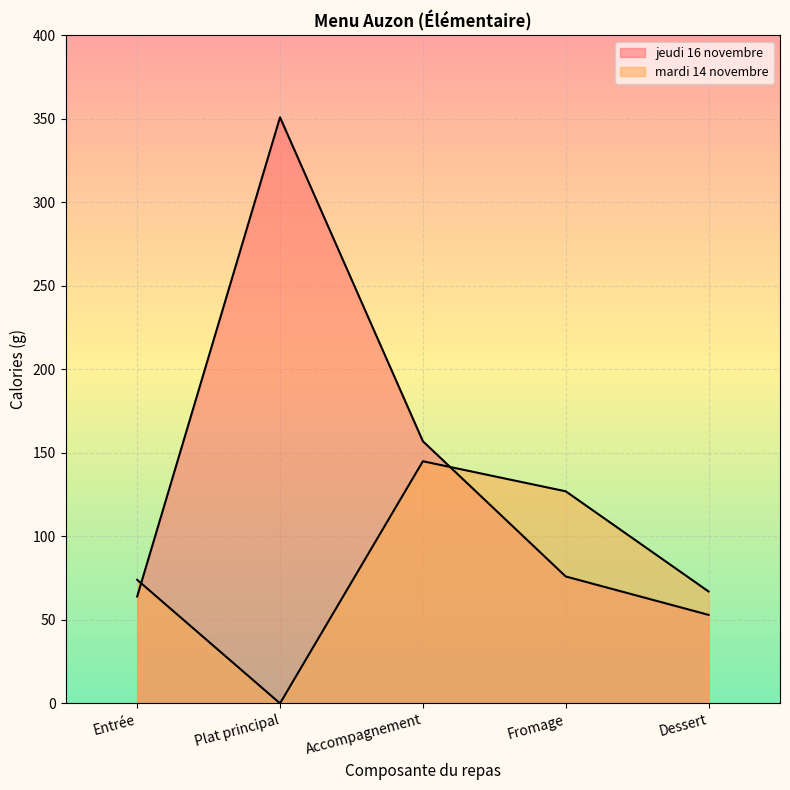

How many series are shown in this chart?

2